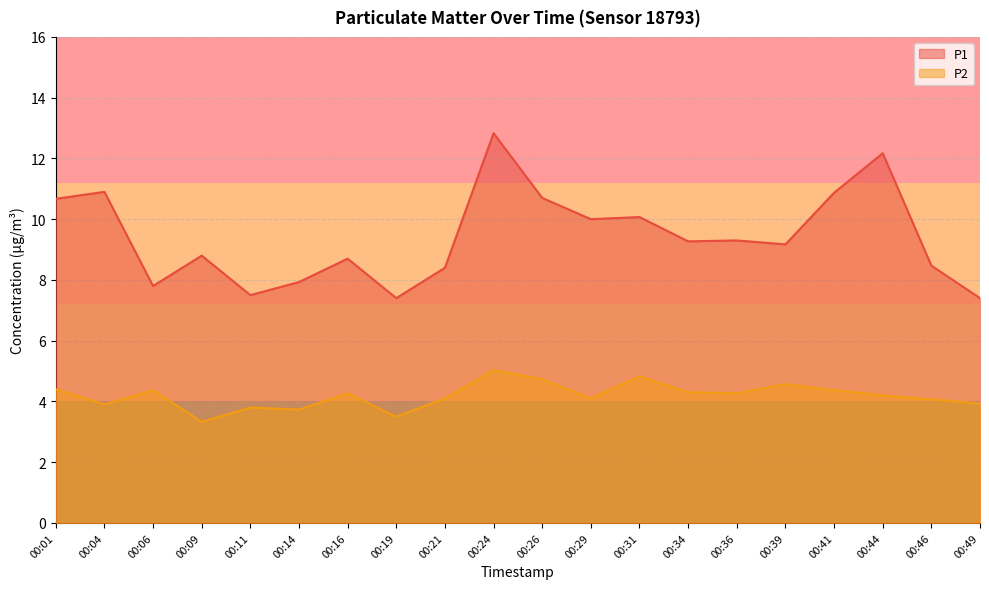

True or false: P1 has more than 1 points higher than both neighbors.

True